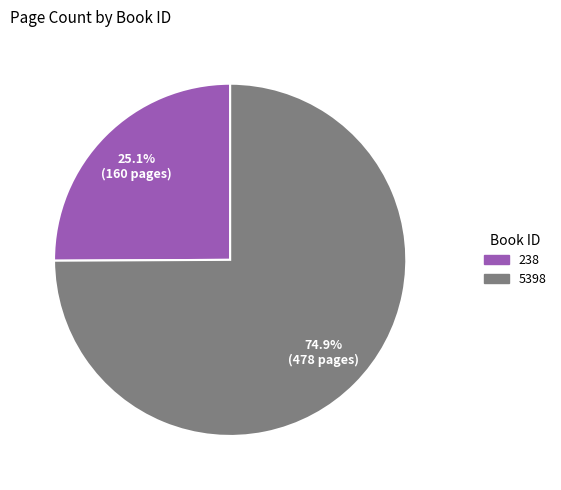

To the nearest percent, what is the average slice percentage?

50%